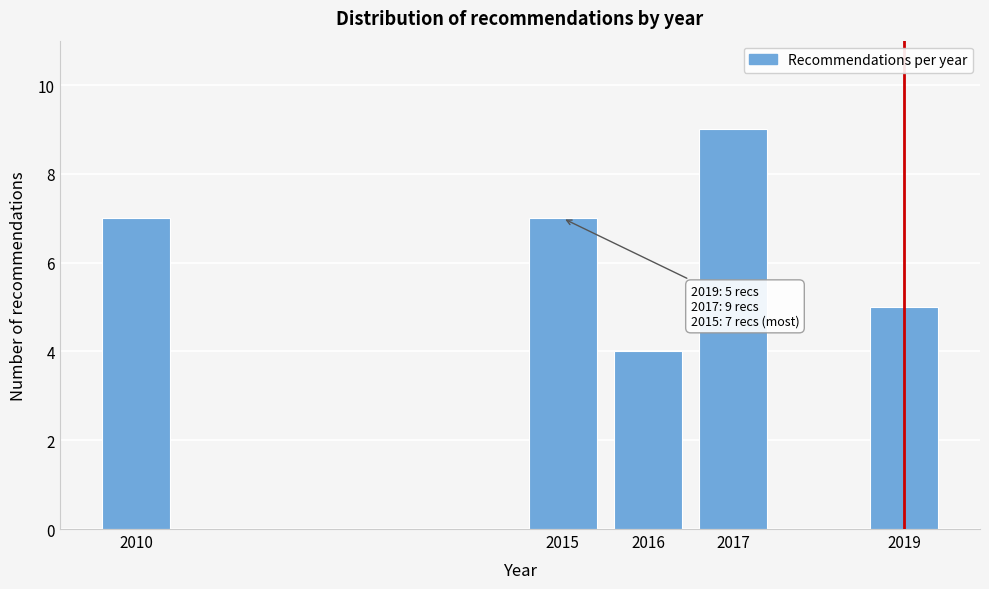

Reading left to right, list all the values displayed in this chart.

2010=7	2015=7	2016=4	2017=9	2019=5